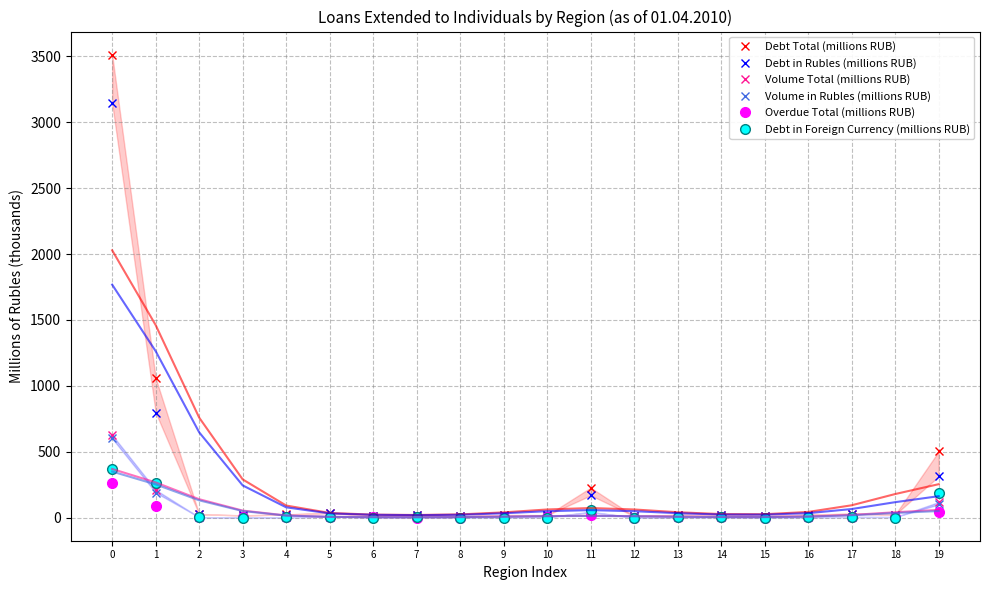

How many interior local valleys does the Debt in Foreign Currency (millions RUB) series have?

7